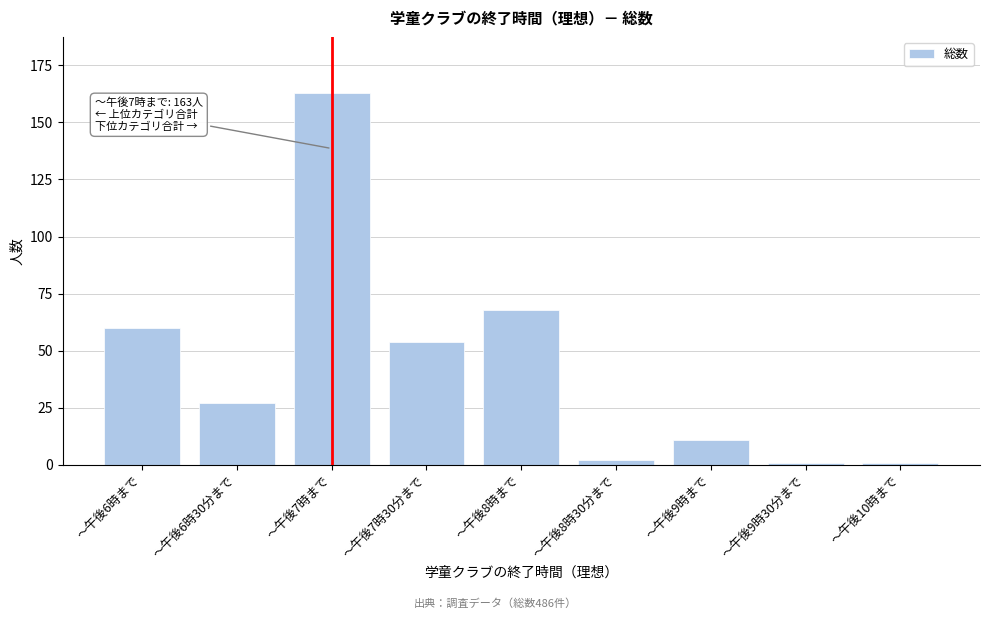

Reading right to left, extract all data points from this chart.

～午後10時まで=1	～午後9時30分まで=1	～午後9時まで=11	～午後8時30分まで=2	～午後8時まで=68	～午後7時30分まで=54	～午後7時まで=163	～午後6時30分まで=27	～午後6時まで=60